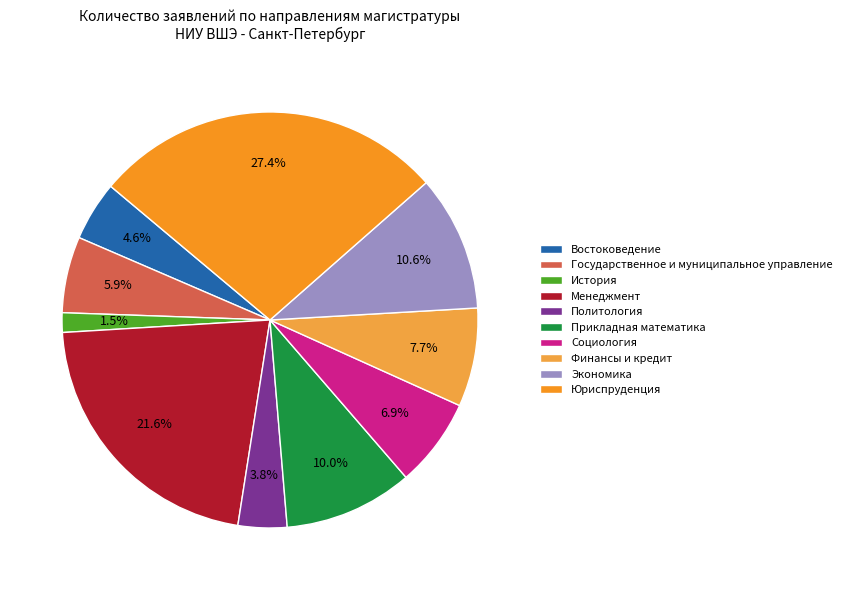

Rank the categories by value from highest to lowest.

Юриспруденция, Менеджмент, Экономика, Прикладная математика, Финансы и кредит, Социология, Государственное и муниципальное управление, Востоковедение, Политология, История